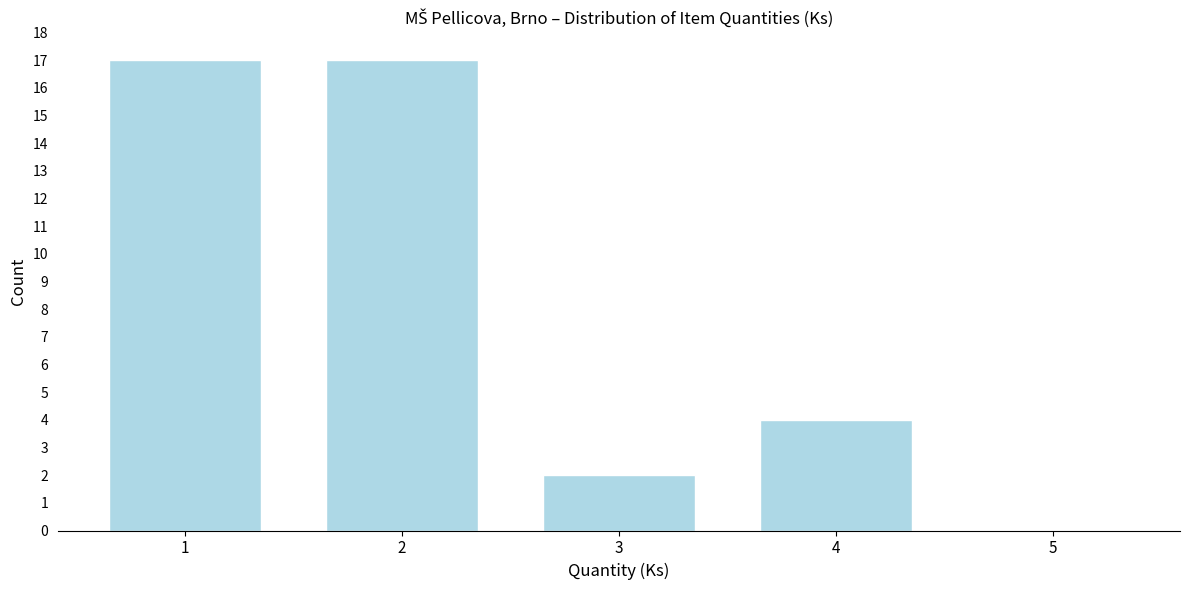

Reading left to right, list every bar in this chart as the range it spans on the x-axis followed by its height. The values are not printed on the chart, so give them approximately, as read against the axis.

0.5 to 1.5: 17
1.5 to 2.5: 17
2.5 to 3.5: 2
3.5 to 4.5: 4
4.5 to 5.5: 0